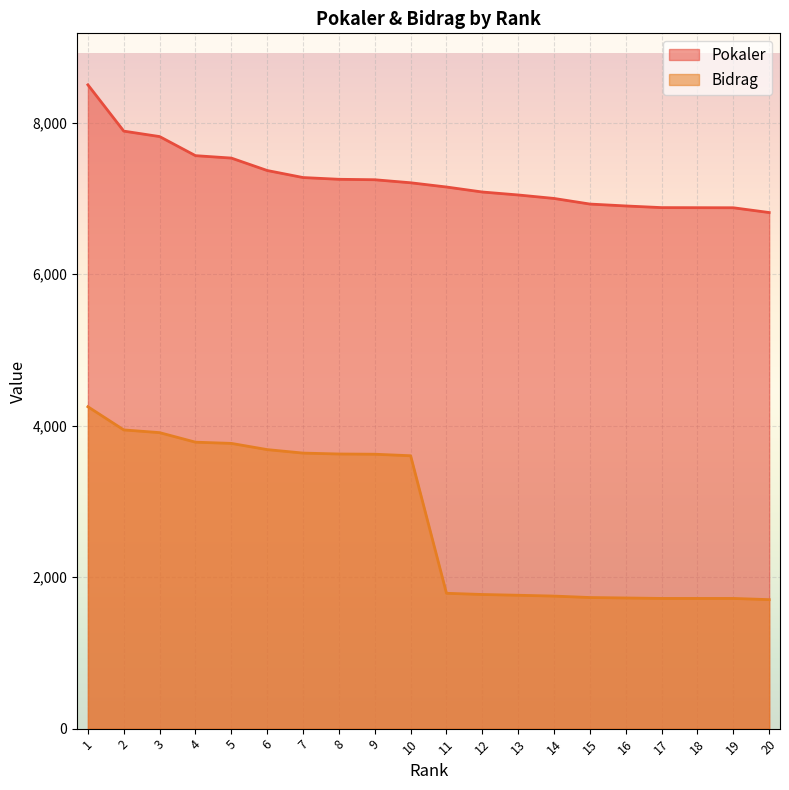

What is the spread (max minus min) of values at 18?

5159